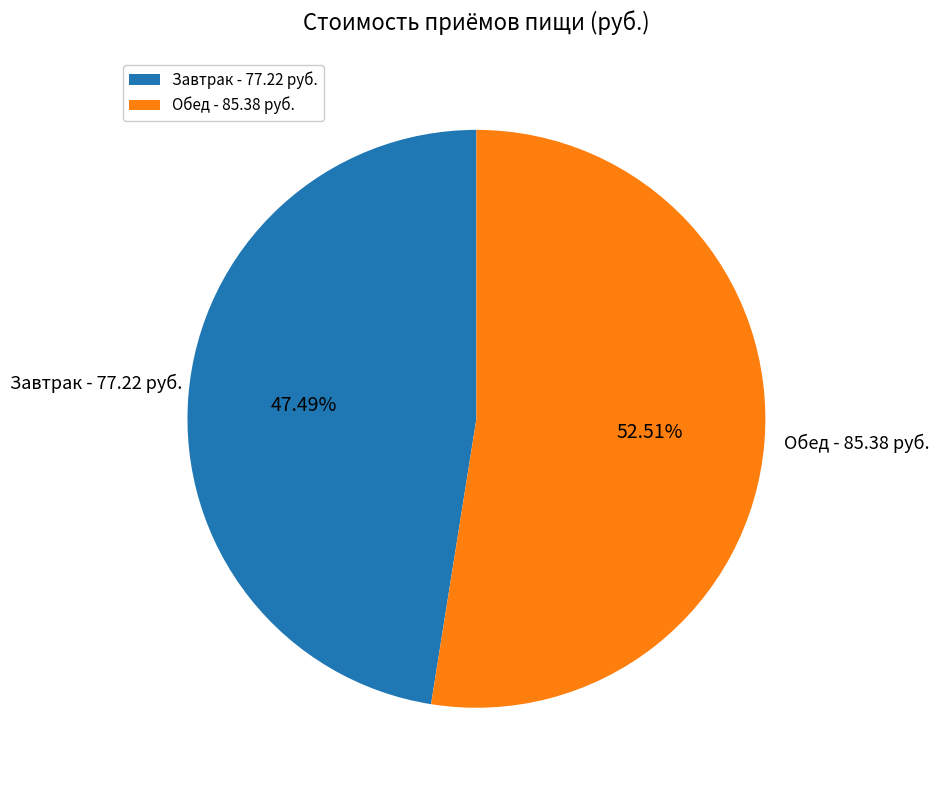

Rank the categories by value from lowest to highest.

Завтрак, Обед